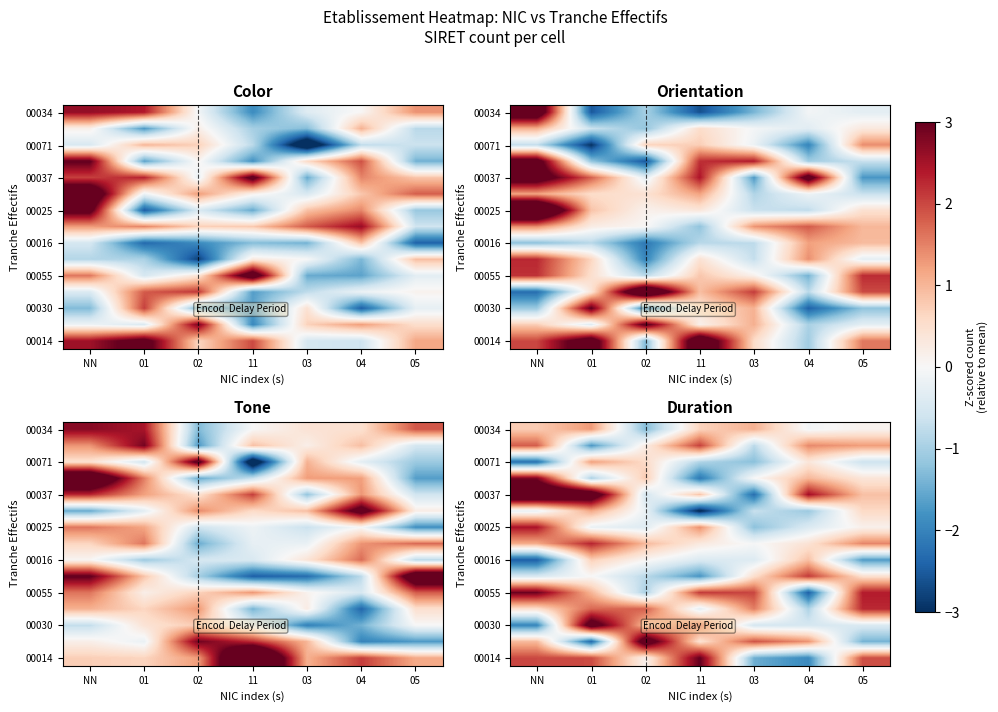

At which category is the sum across all series the highest?

01